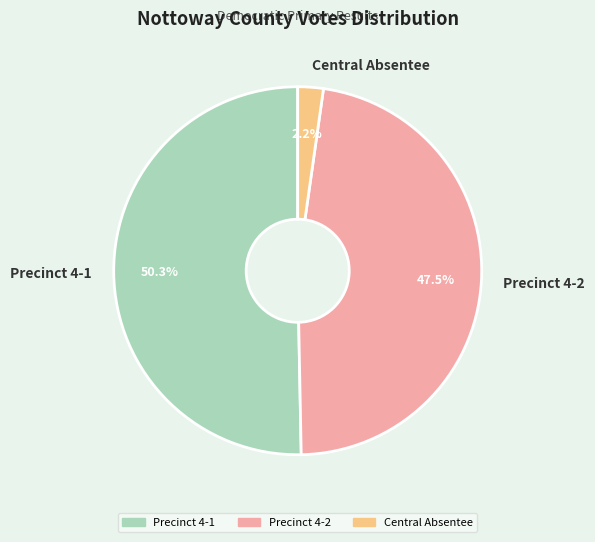

To the nearest percent, what is the difference between the Precinct 4-1 and Central Absentee slice percentages?

48%